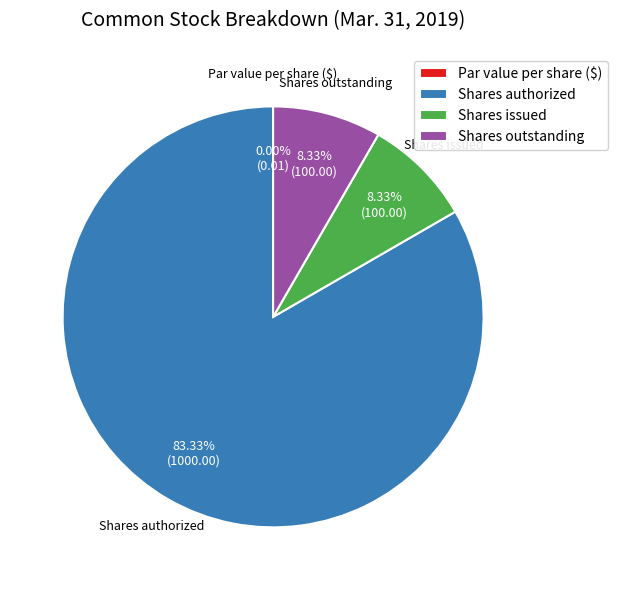

Which slice is the largest?

Shares authorized